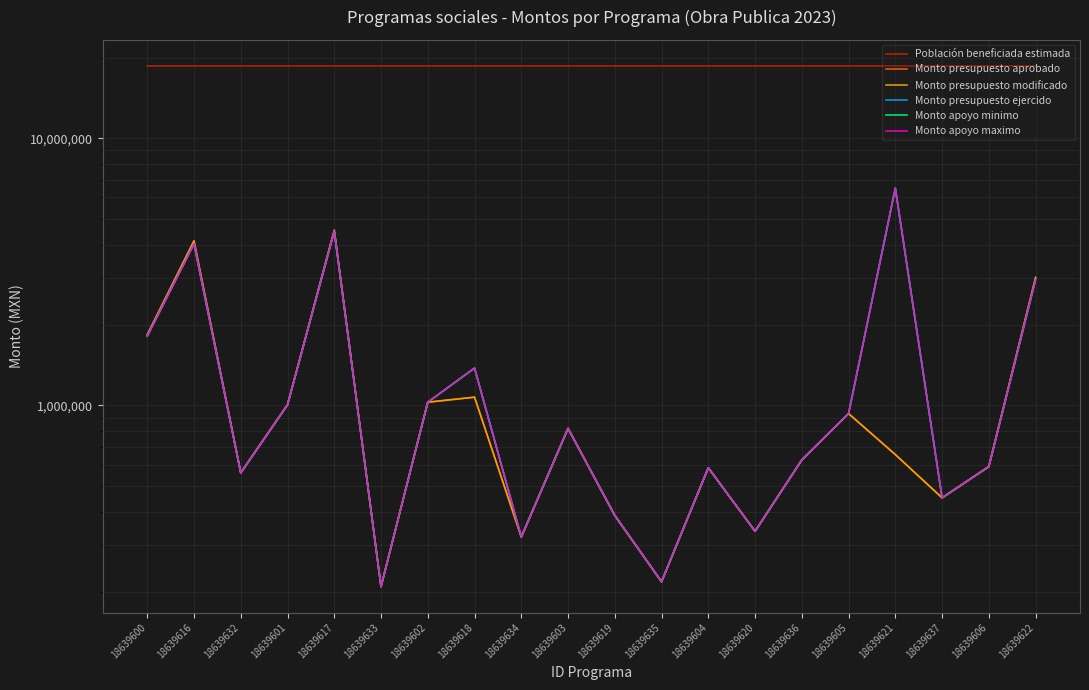

Rank the series at 18639616 from lowest to highest value.

Monto presupuesto ejercido, Monto apoyo minimo, Monto apoyo maximo, Monto presupuesto aprobado, Monto presupuesto modificado, Población beneficiada estimada